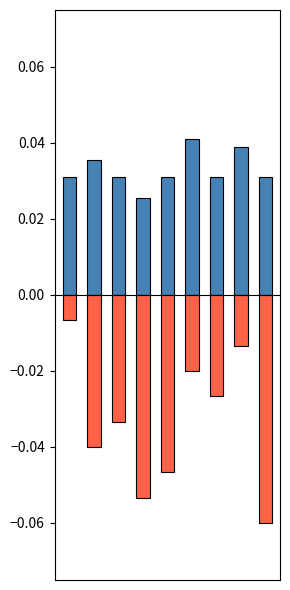

List the series in order of their overall mean, lowest first.

negative, positive